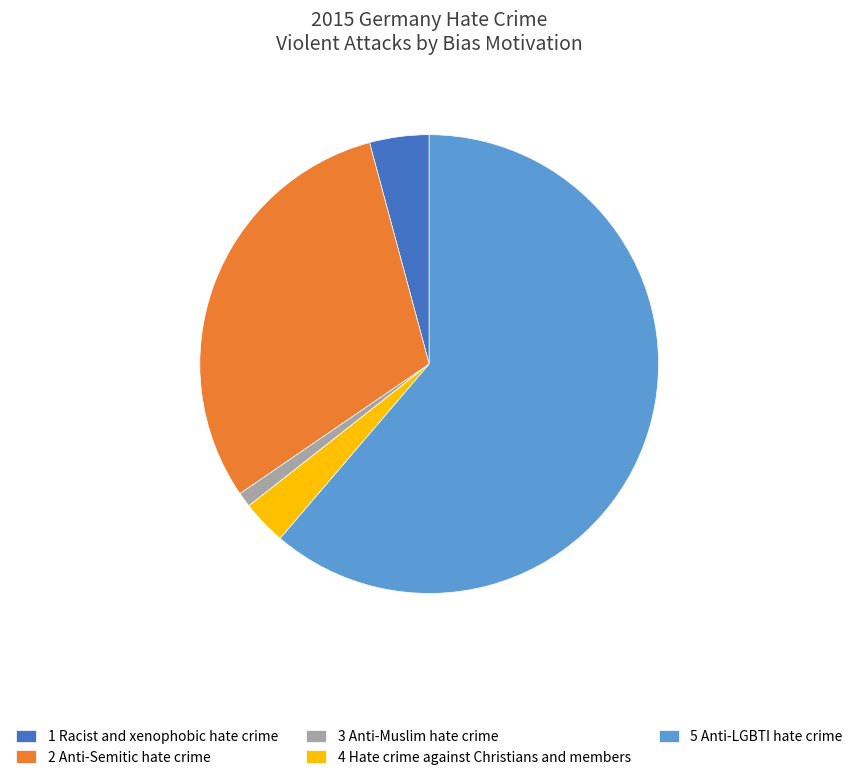

Which has a higher value, 5 Anti-LGBTI hate crime or 2 Anti-Semitic hate crime?

5 Anti-LGBTI hate crime